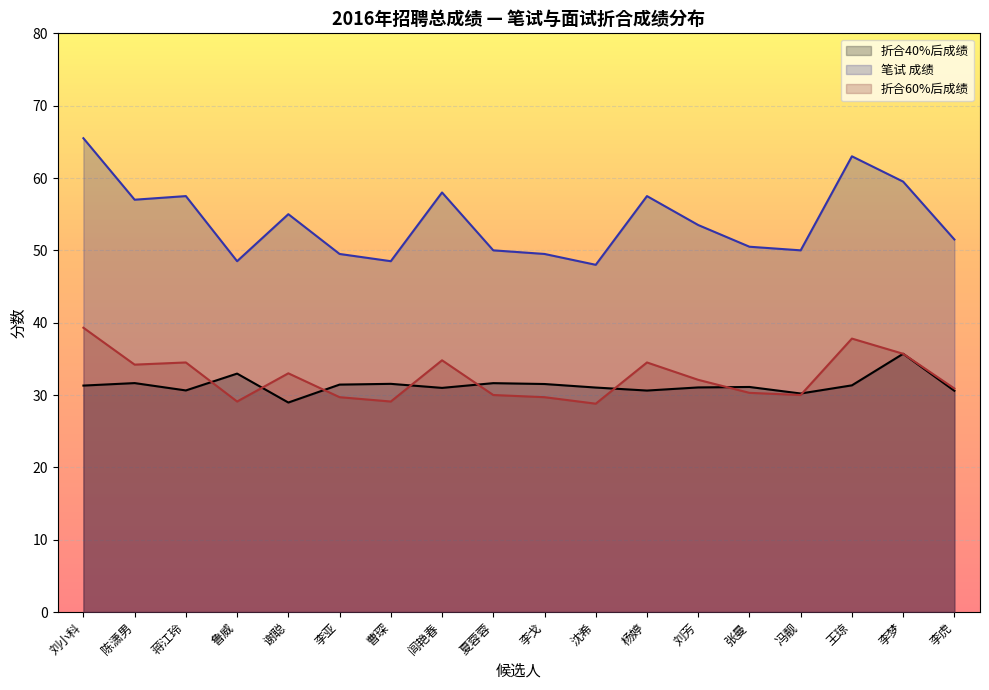

Rank the categories by 折合40%后成绩 value from lowest to highest.

谢聪, 冯靓, 李虎, 杨婷, 蒋江玲, 闾艳春, 沈希, 刘芳, 张曼, 刘小科, 王琼, 李亚, 李戈, 曹琛, 夏蓉蓉, 陈潇男, 鲁威, 李梦